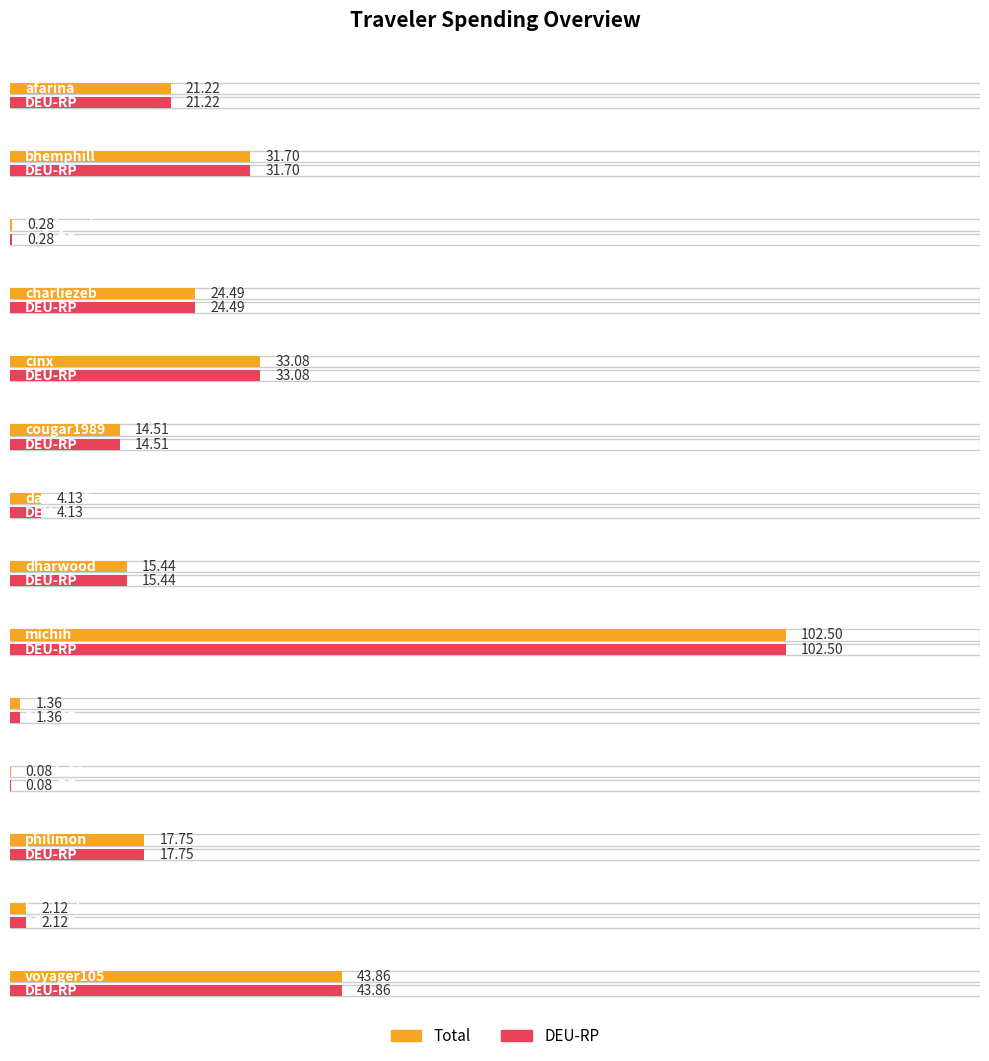

What is the lowest value of the DEU-RP series?

0.1